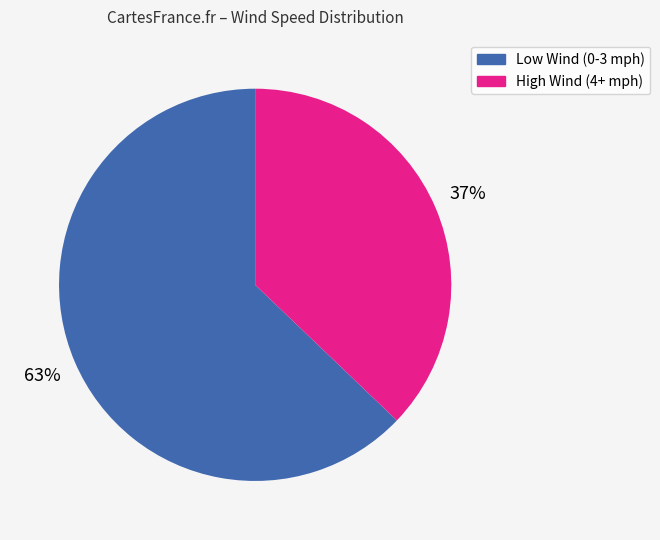

Is there a majority slice in this chart?

Yes